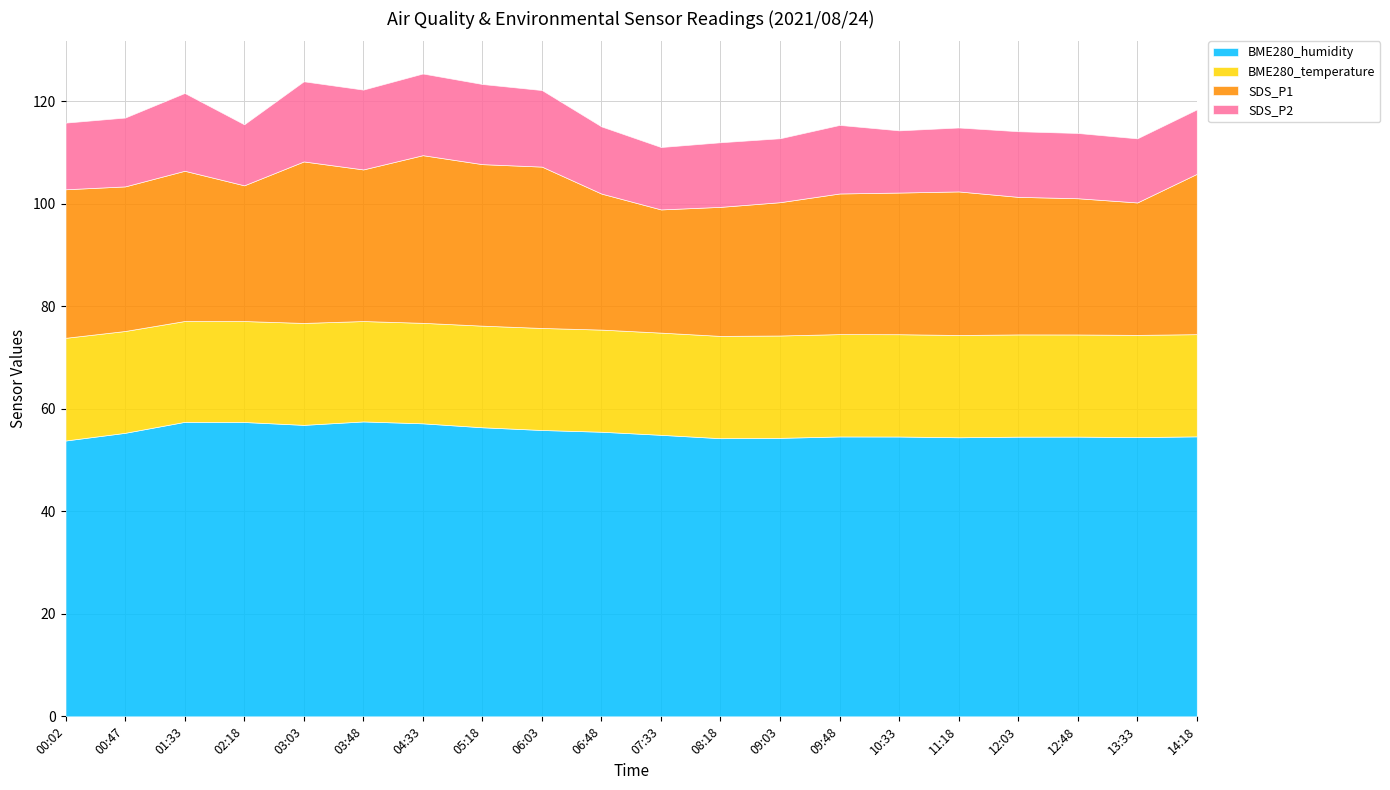

True or false: SDS_P1 and BME280_humidity intersect in this chart.

False